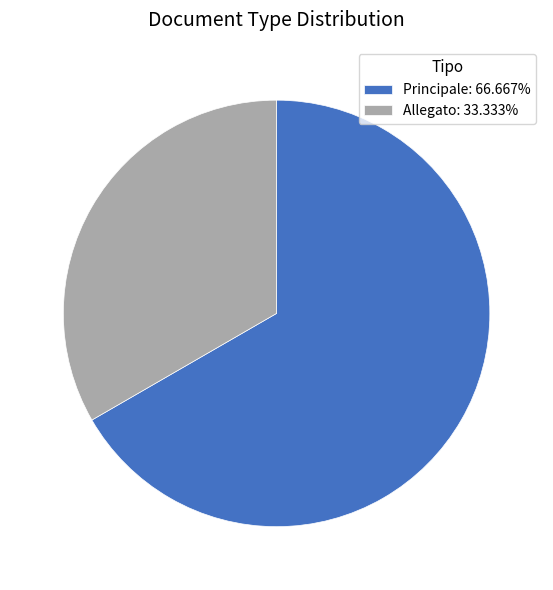

Combined, do Principale: 66.667% and Allegato: 33.333% account for over 50%?

Yes